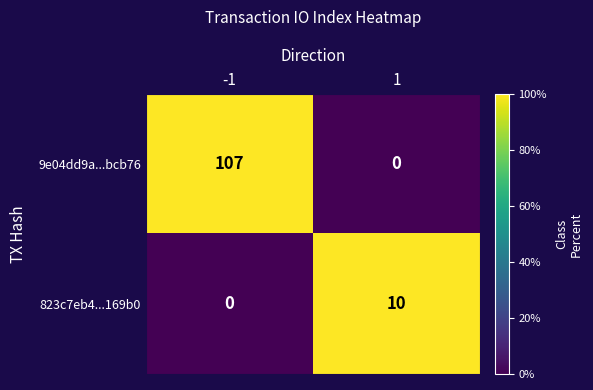

Reading left to right, what are all the values shown in this chart?

9e04dd9a...bcb76: 107	0
823c7eb4...169b0: 0	10